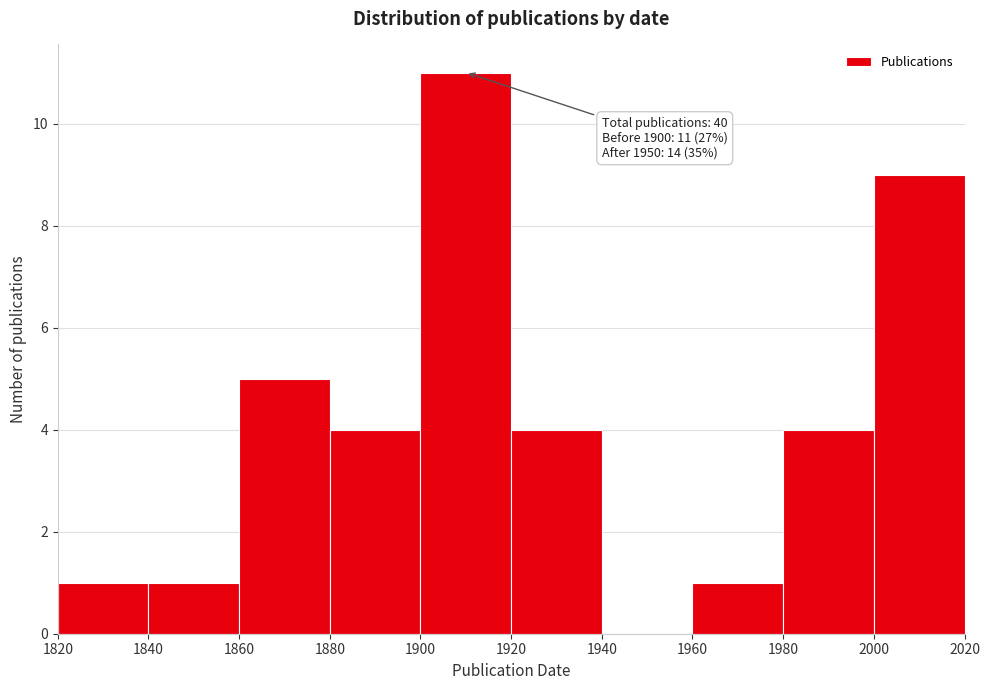

Over which range of the x-axis is the bar tallest?

1900 to 1920